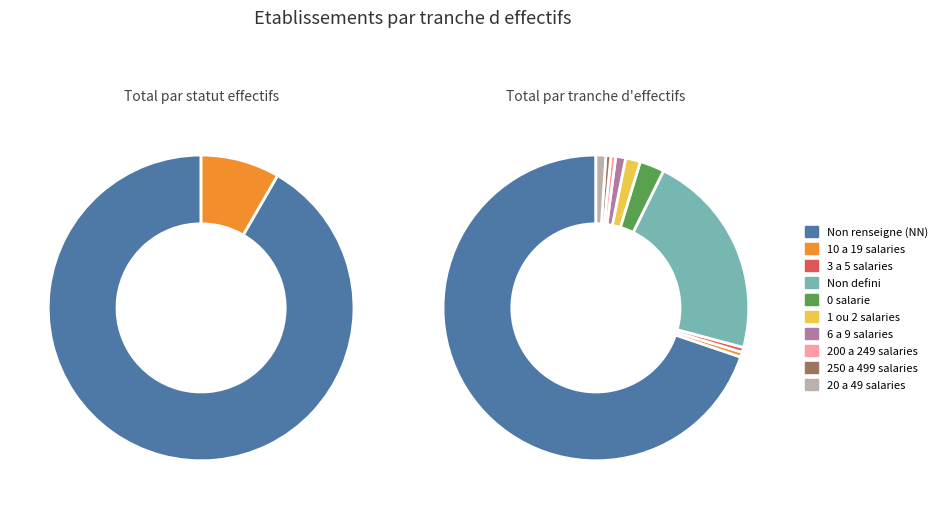

The 12 slice represents 15% of the pie. True or false?

False